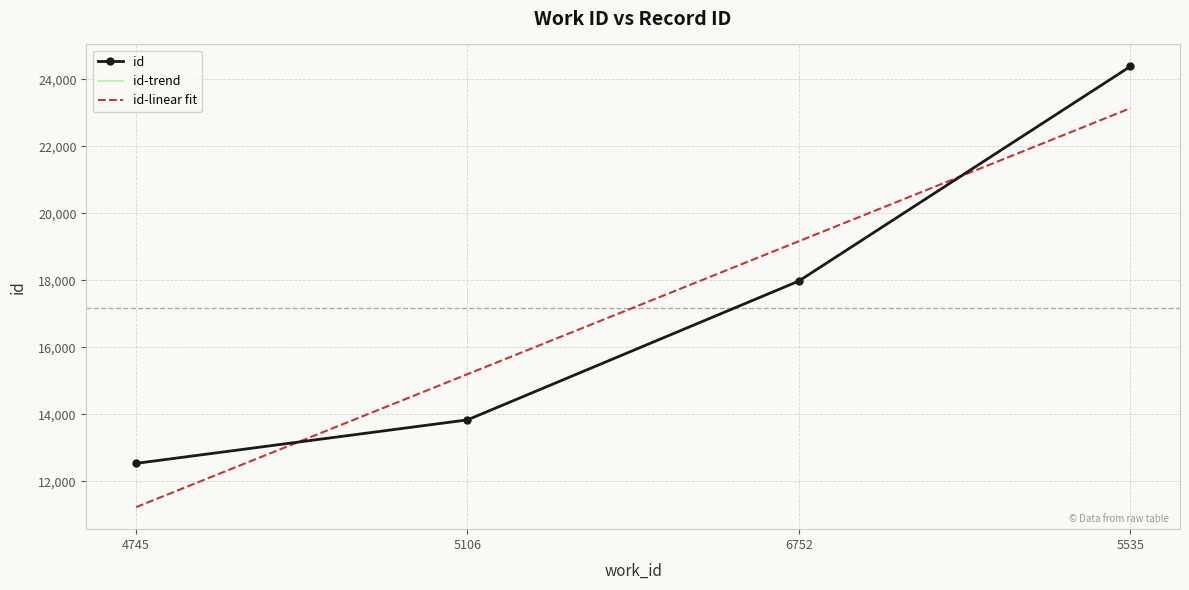

What is the sum of the id-trend values at 5106 and 6752?

31812.0